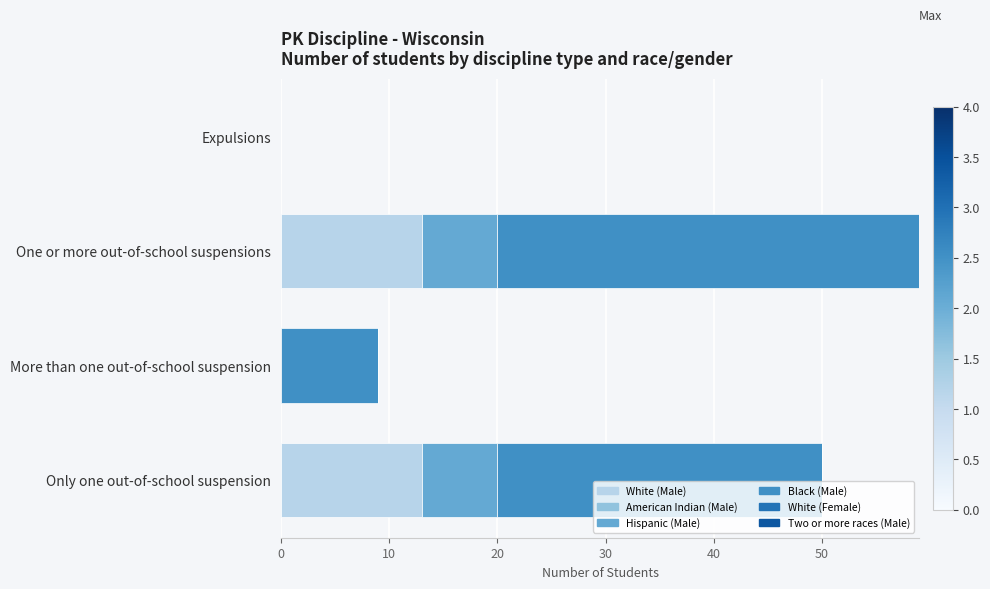

What is the sum of the White (Male) values at Only one out-of-school suspension and Expulsions?

13